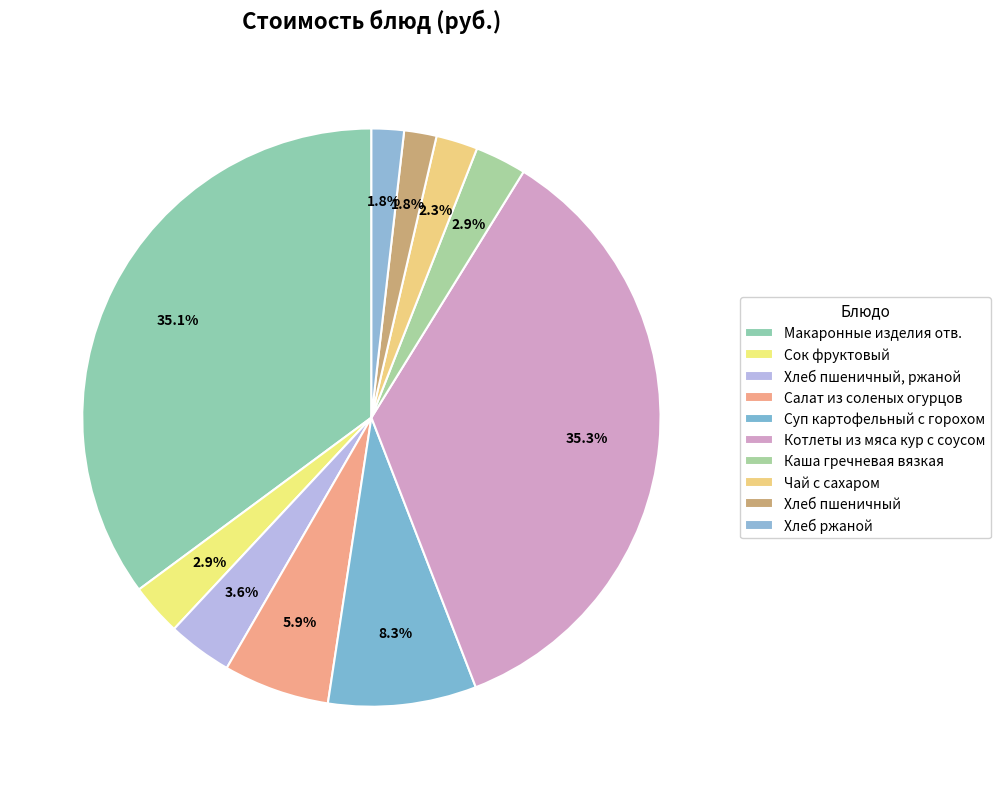

Count the number of slices in the pie.

10